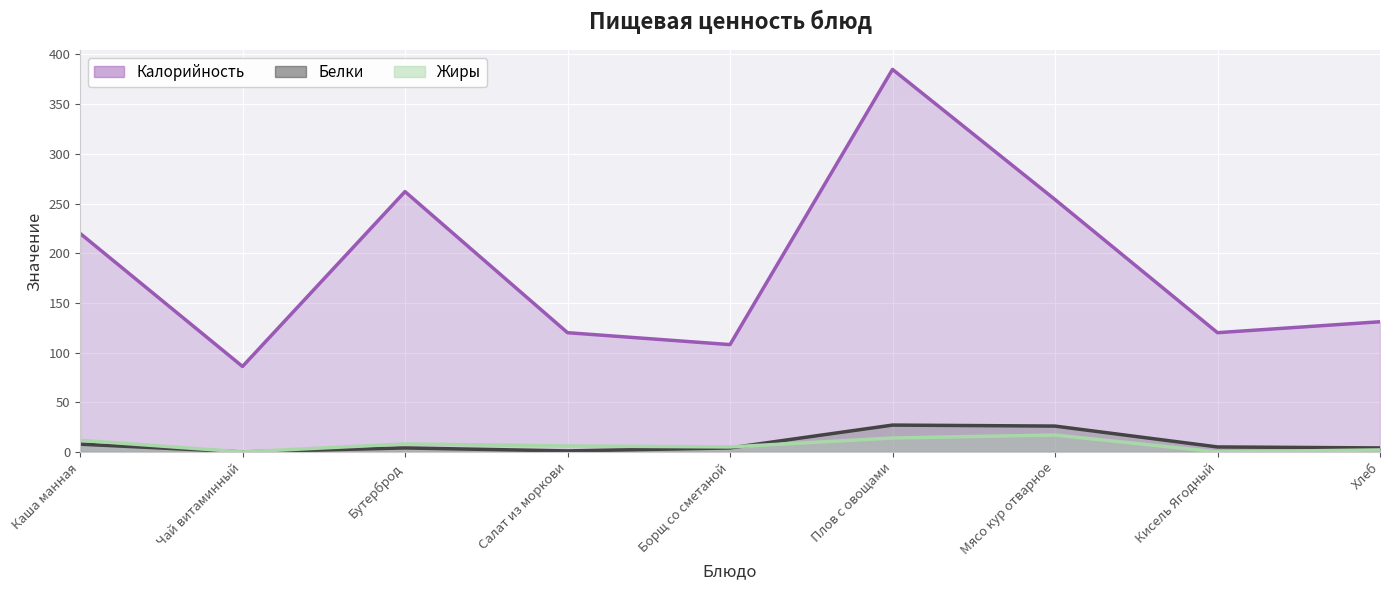

At how many categories does at least one series exceed 242?

3